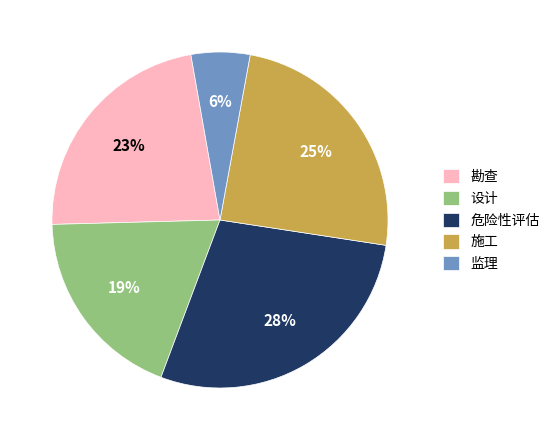

Do 监理 and 设计 together represent more than half of the pie?

No